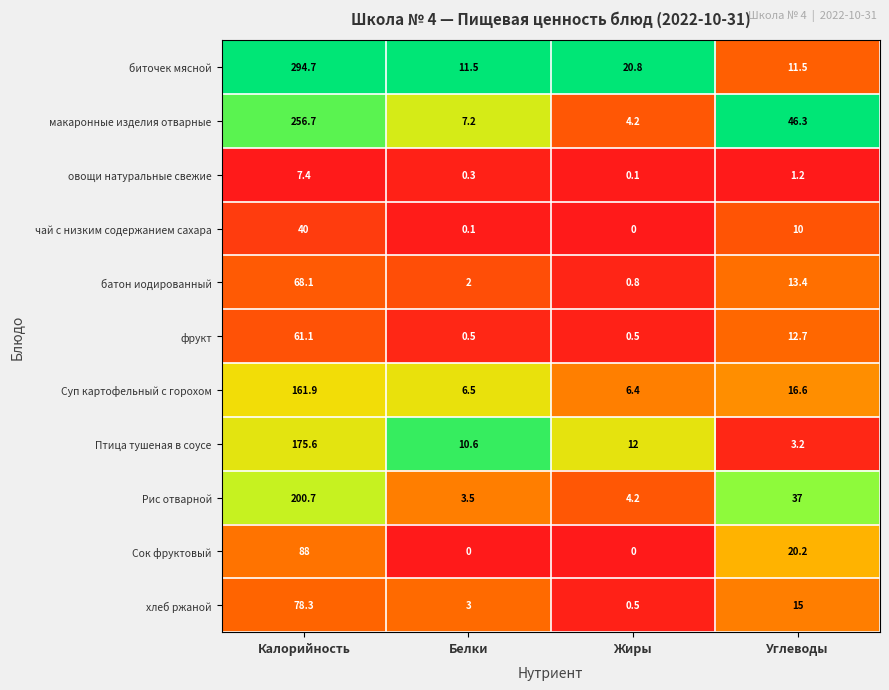

What is the greatest value displayed?

294.7